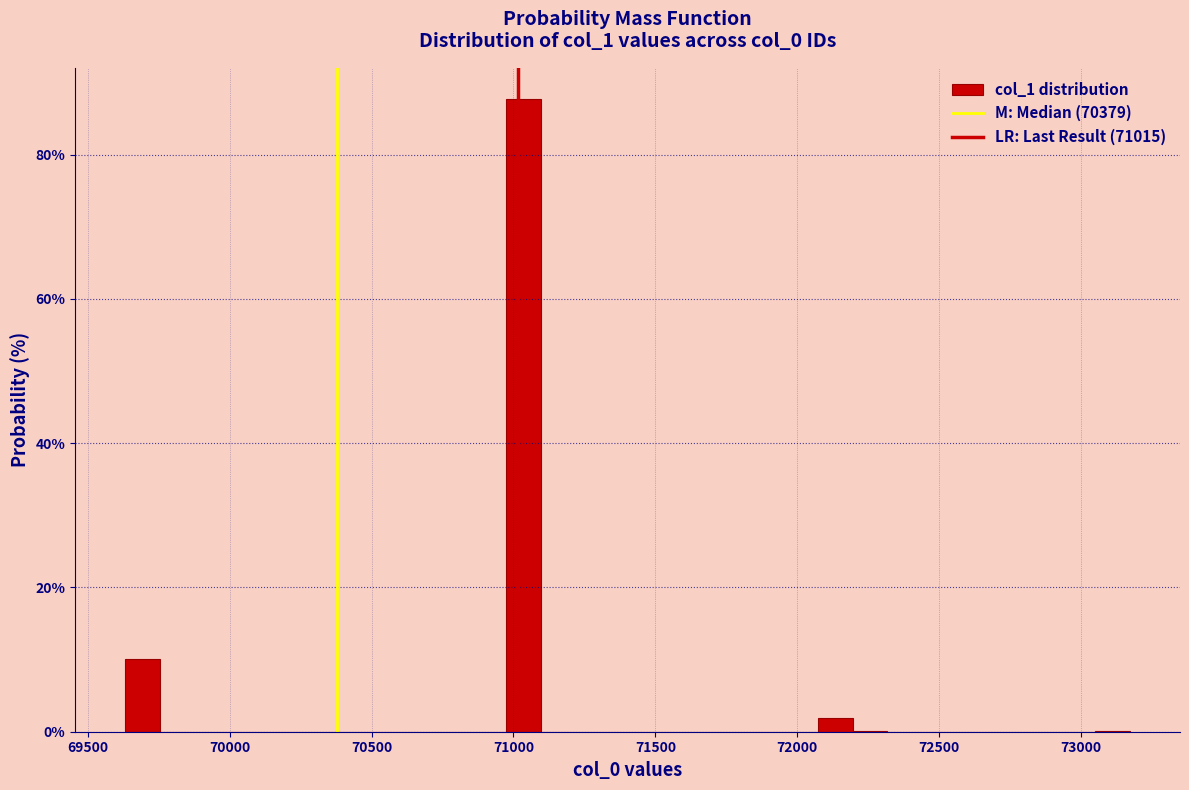

Read against the x-axis, roughly where is the centre of the tallest bar?

71050